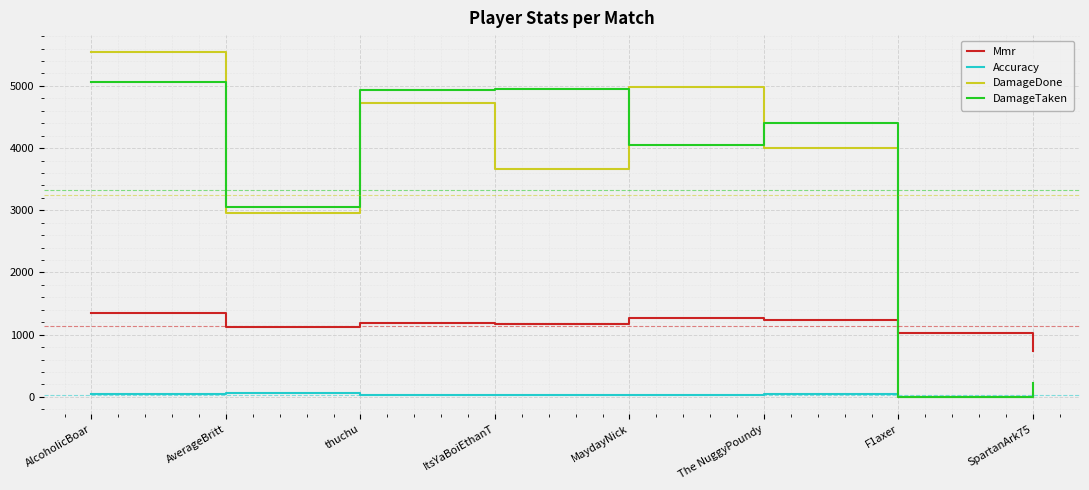

At how many categories does at least one series exceed 1104?

6